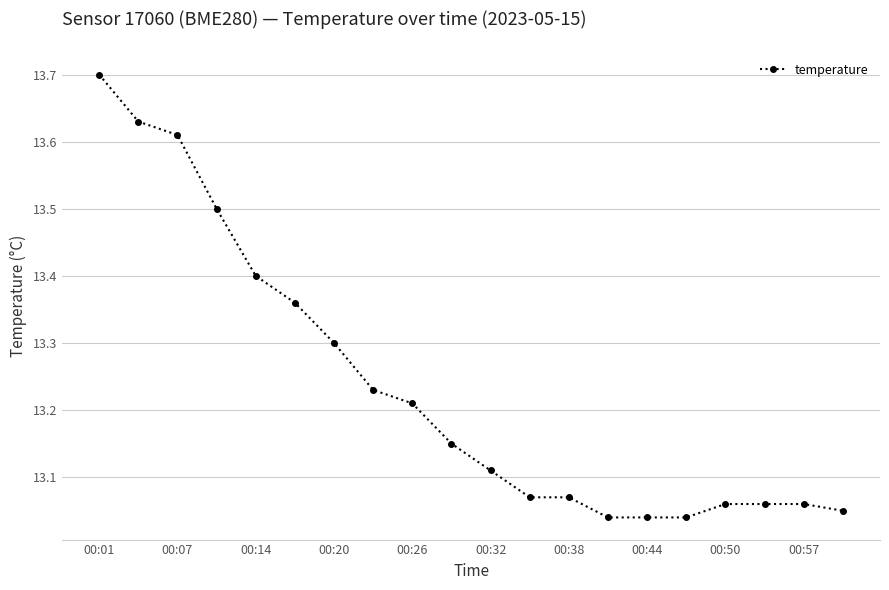

What is the difference between the maximum and second lowest values?

0.7